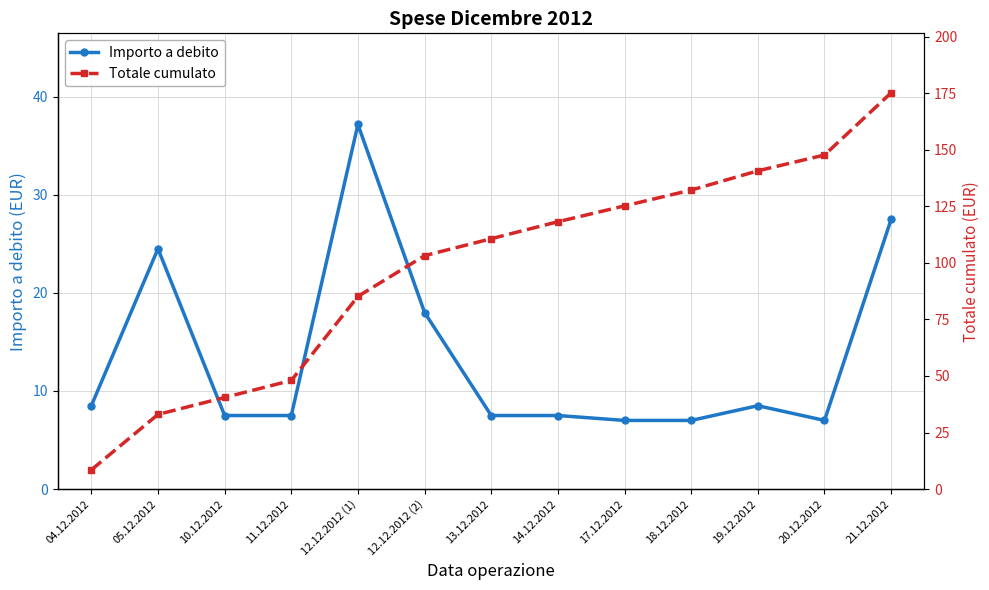

What is the total value across all series at 21.12.2012?

202.7